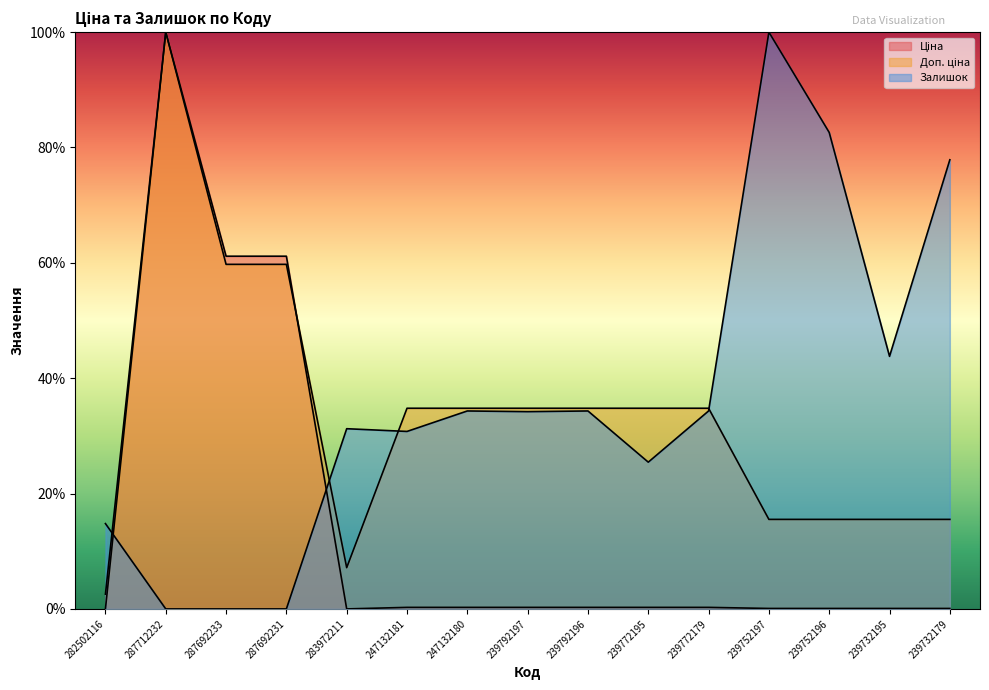

True or false: Доп. ціна and Ціна intersect in this chart.

True